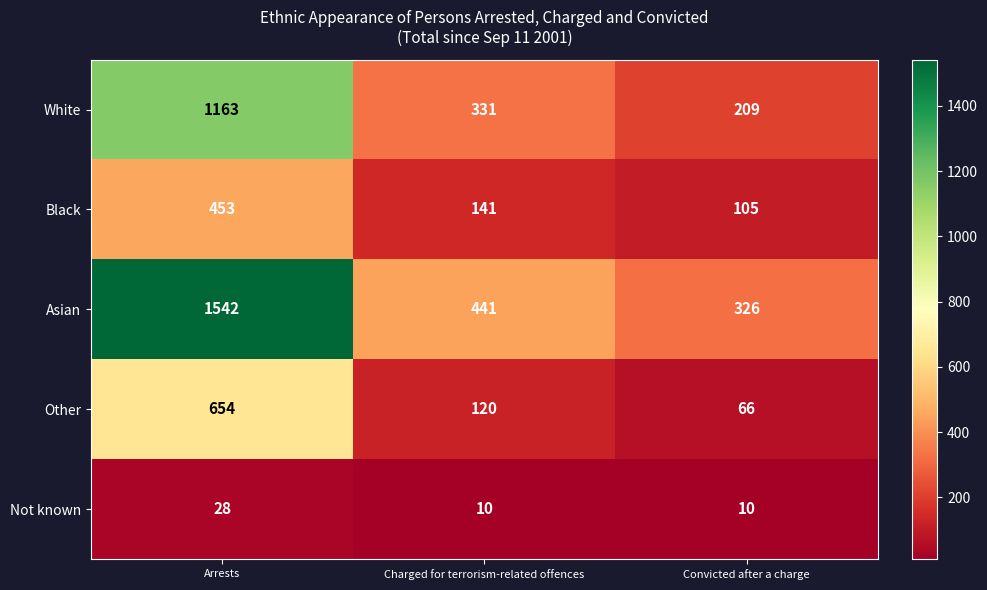

Rank the series at Convicted after a charge from highest to lowest value.

Asian, White, Black, Other, Not known